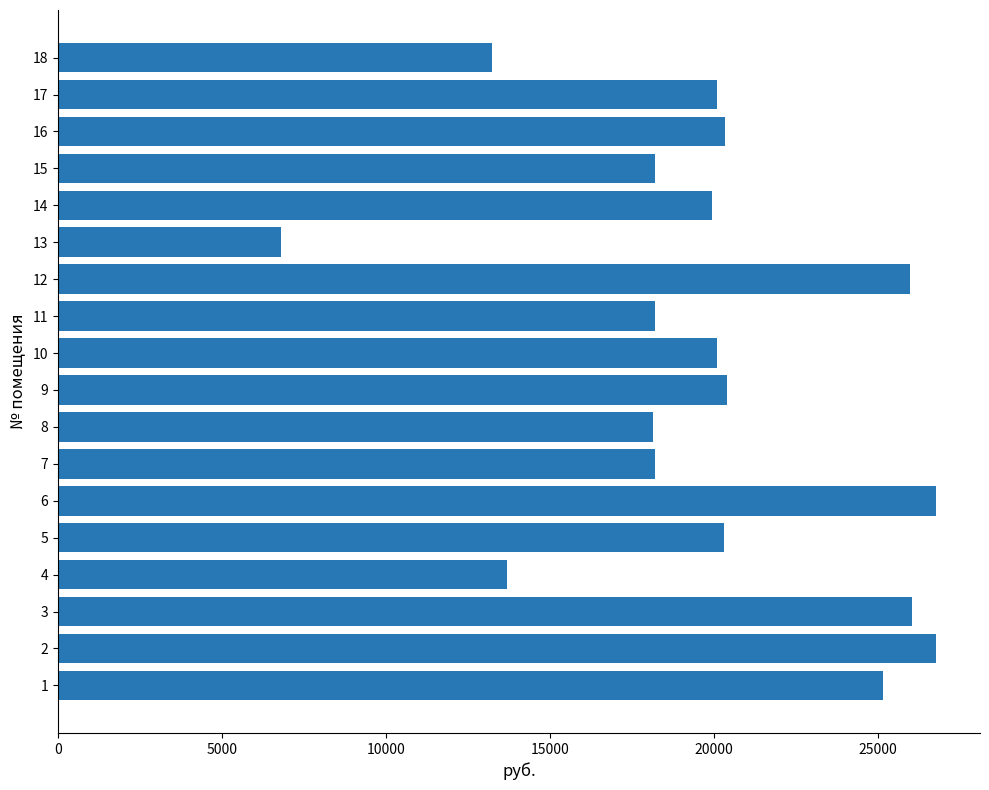

What is the difference between the second highest and second lowest values?

13534.4